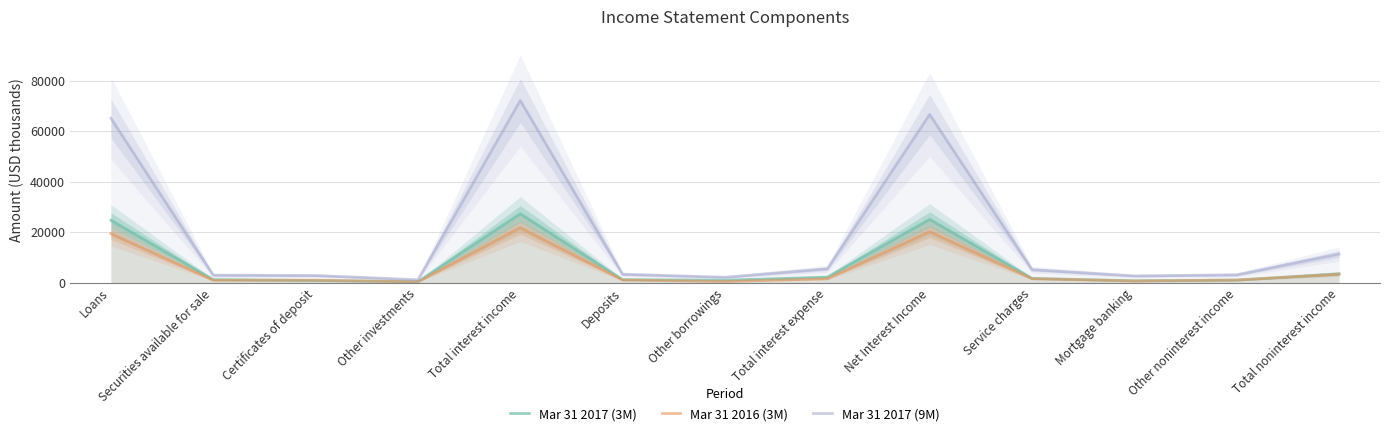

Is it true that Mar 31 2016 (3M) equals 706 at Total interest expense?

False